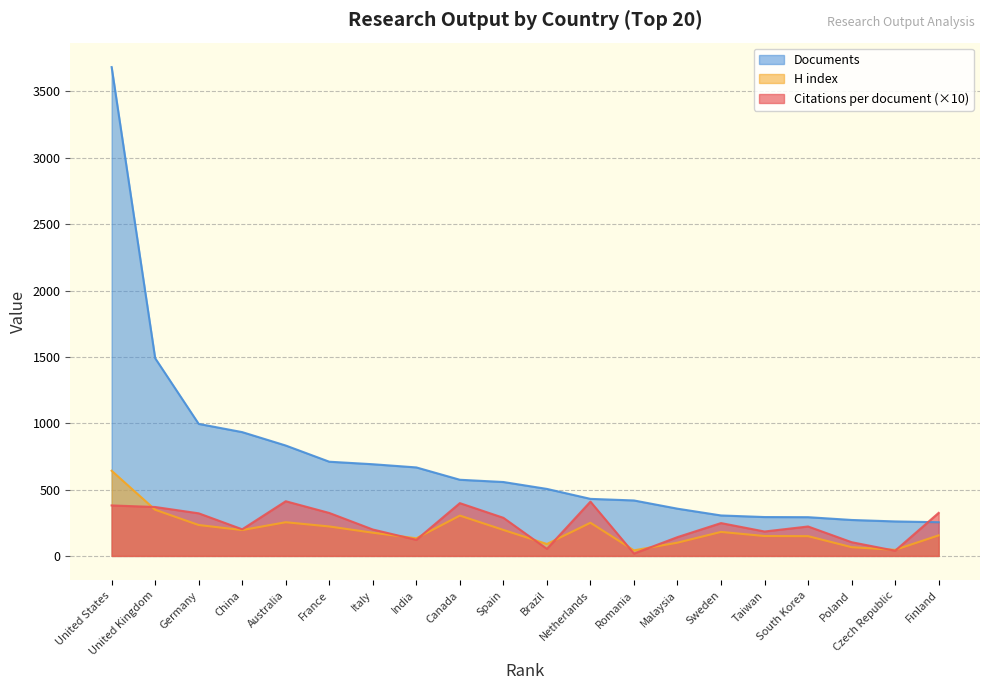

What are all the series names shown in the legend?

Documents, H index, Citations per document (×10)